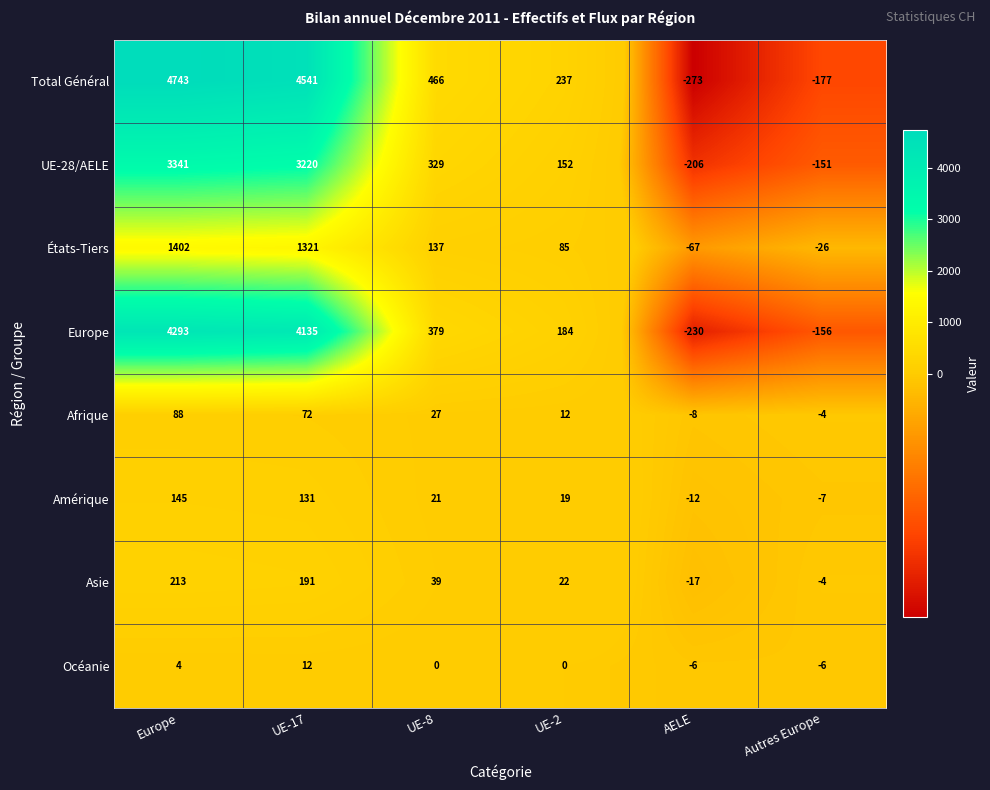

At which label does Total Général first exceed 466?

Europe